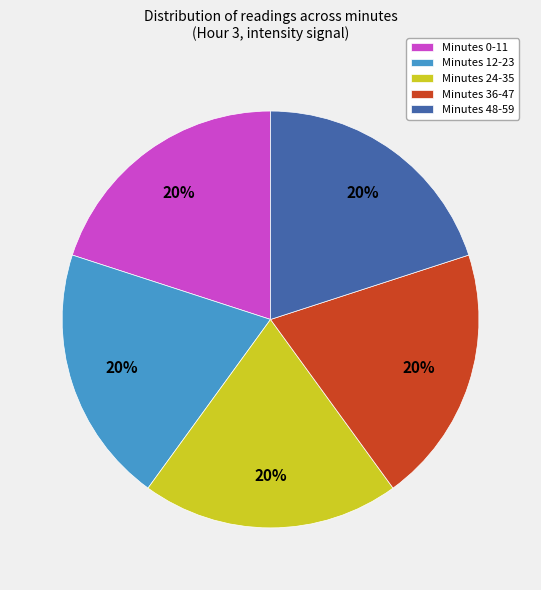

To the nearest percent, what percentage of the pie is Minutes 12-23?

20%